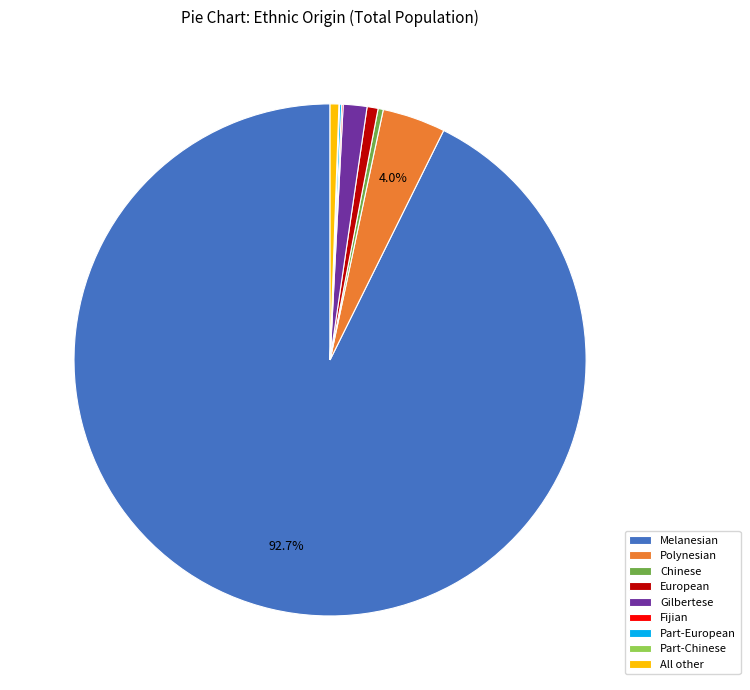

Does Chinese account for over 50% of the chart?

No